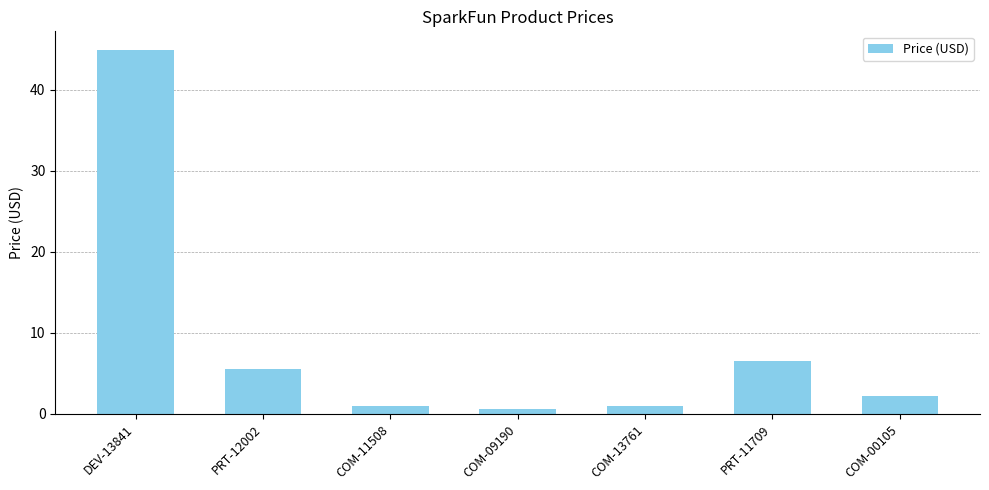

What is the smallest value displayed?

0.6